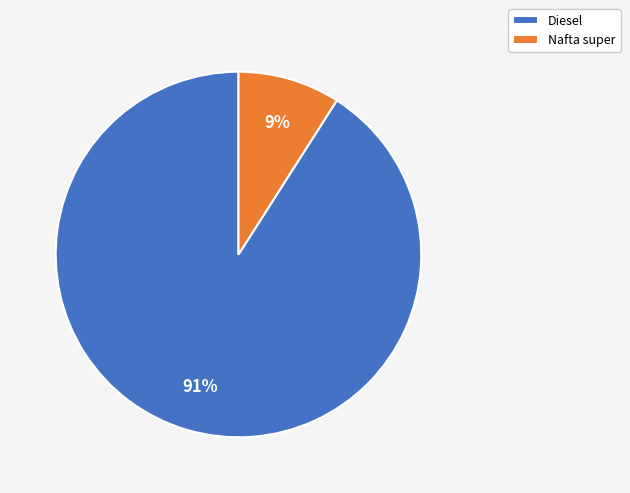

Which slice represents more than half of the pie?

Diesel